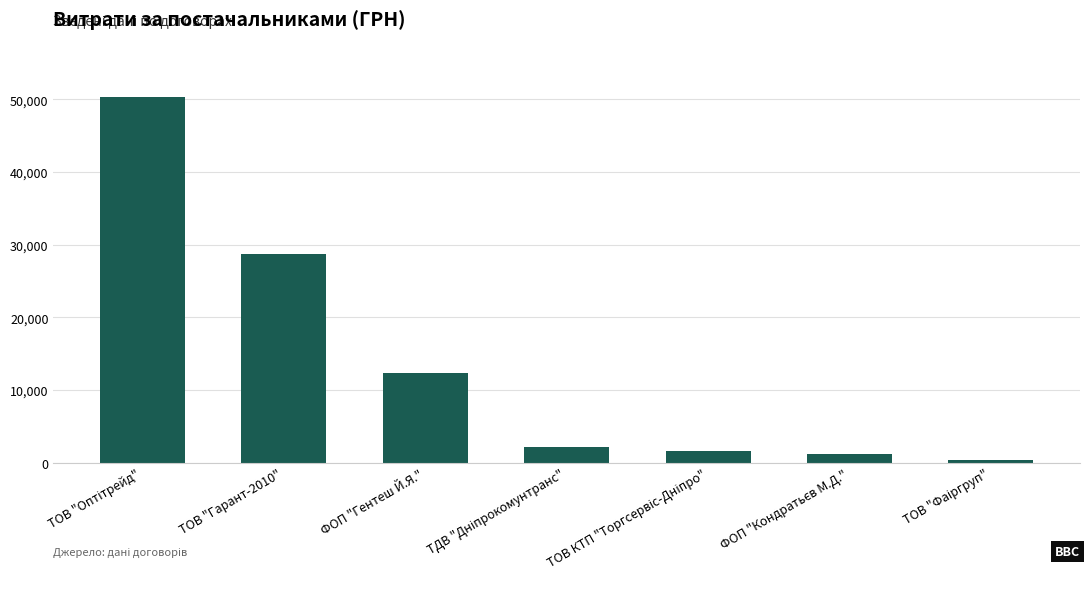

What is the label of the 6th bar from the right?

ТОВ "Гарант-2010"